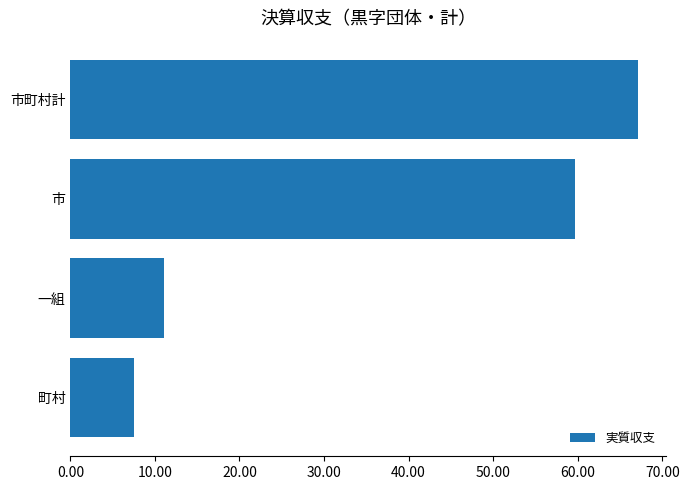

How many values exceed 59?

2